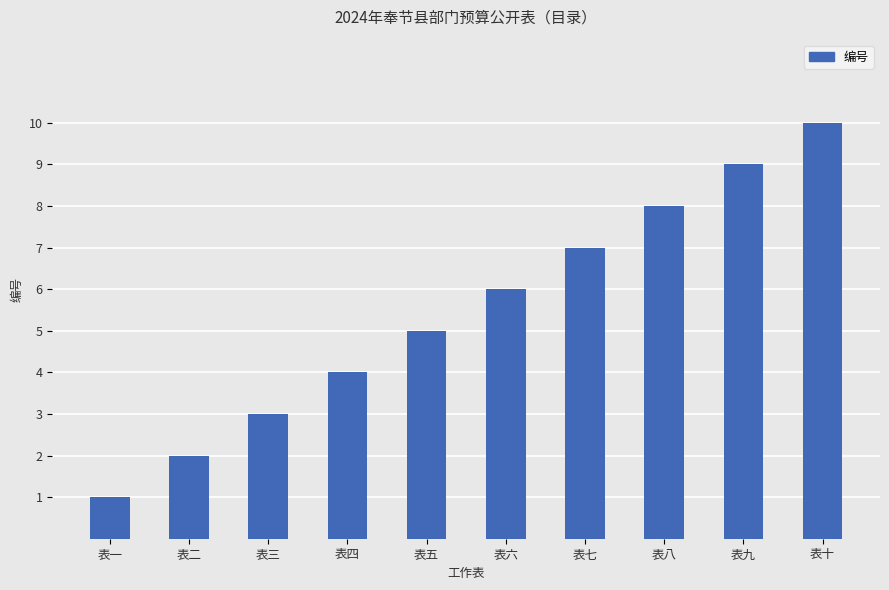

At which label is the value closest to 5?

表五